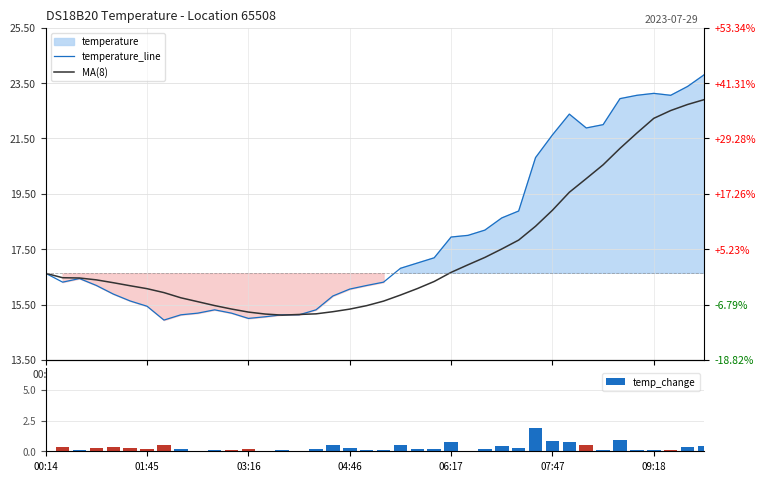

How many values in the temp_change series exceed 0?

38